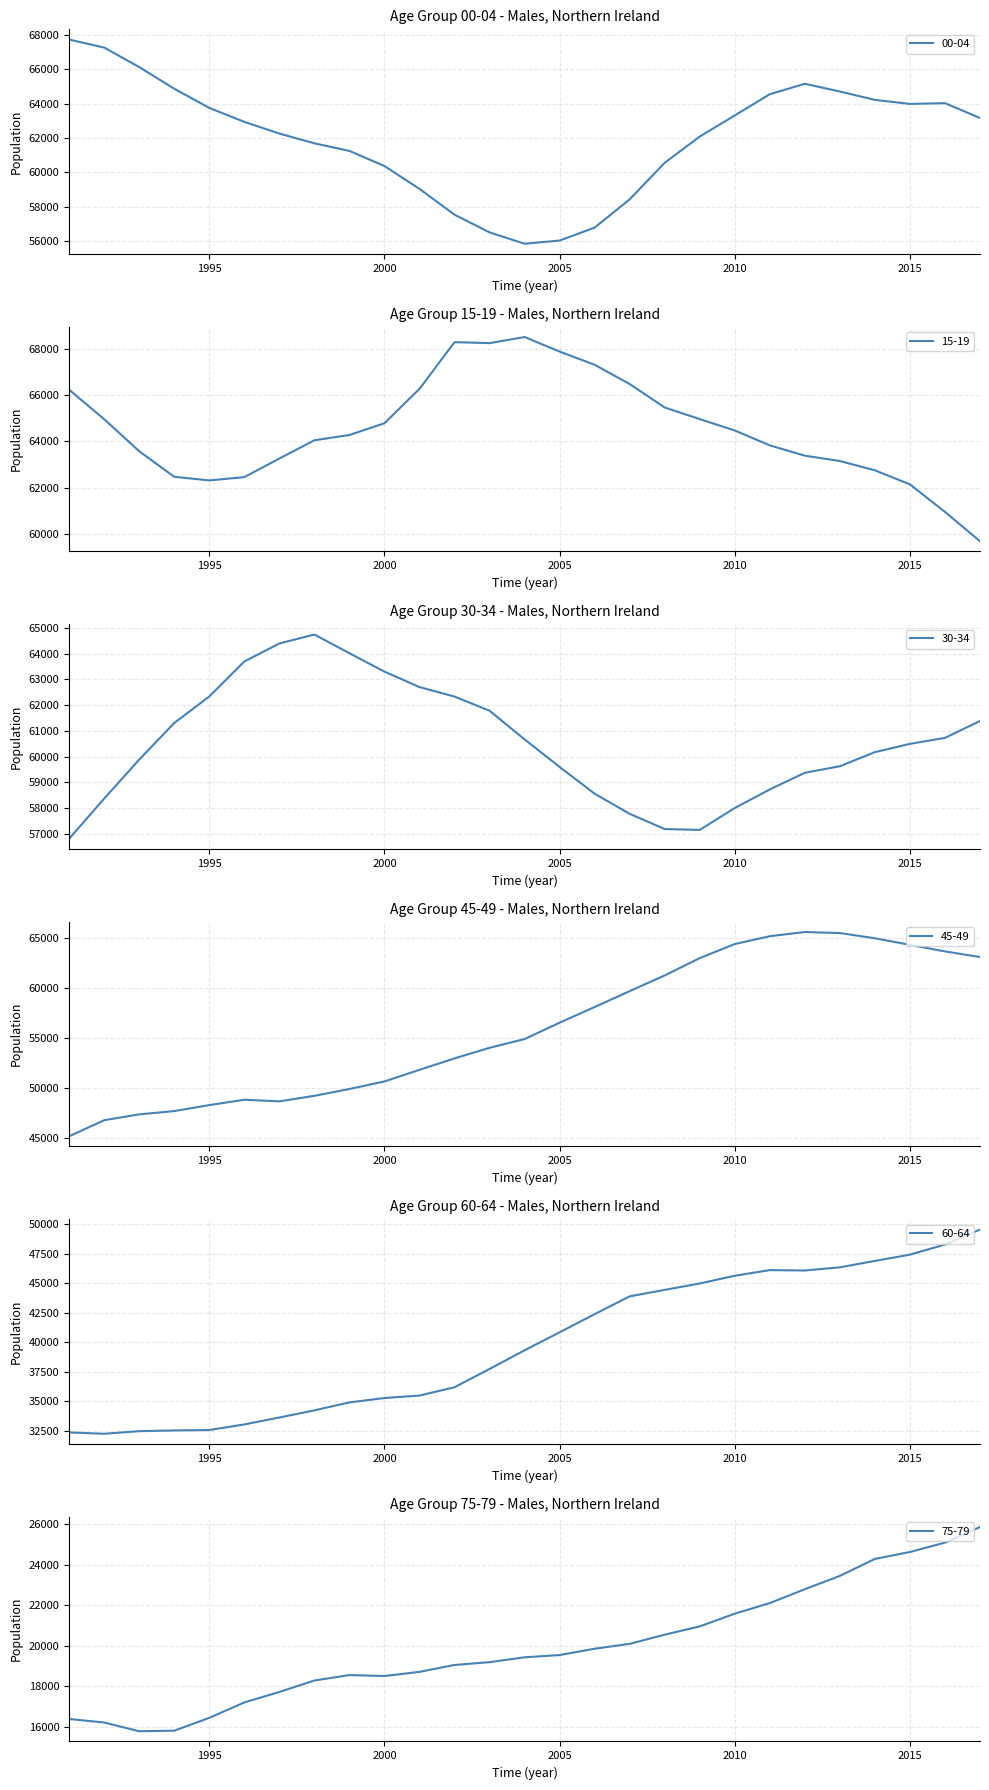

True or false: 60-64 and 15-19 intersect in this chart.

False